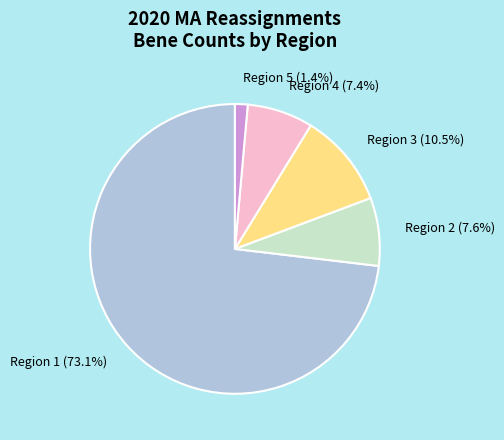

Which category has the smallest portion of the pie?

Region 5 (1.4%)